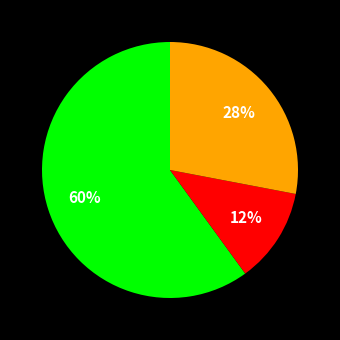

Is there a majority slice in this chart?

Yes